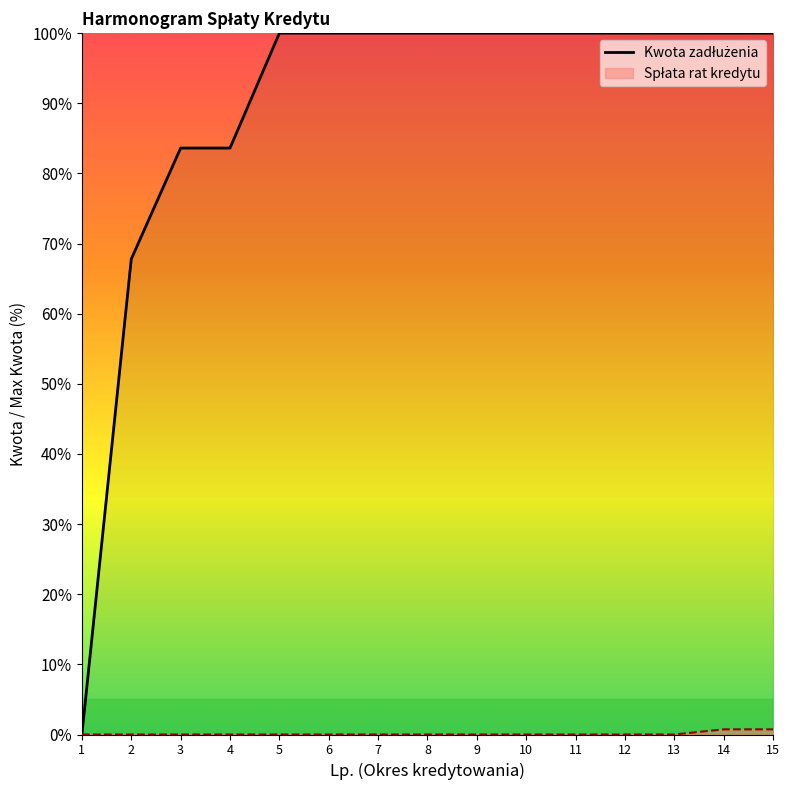

List the labels in order of value, largest first.

5, 6, 7, 8, 9, 10, 11, 12, 13, 14, 15, 3, 4, 2, 1